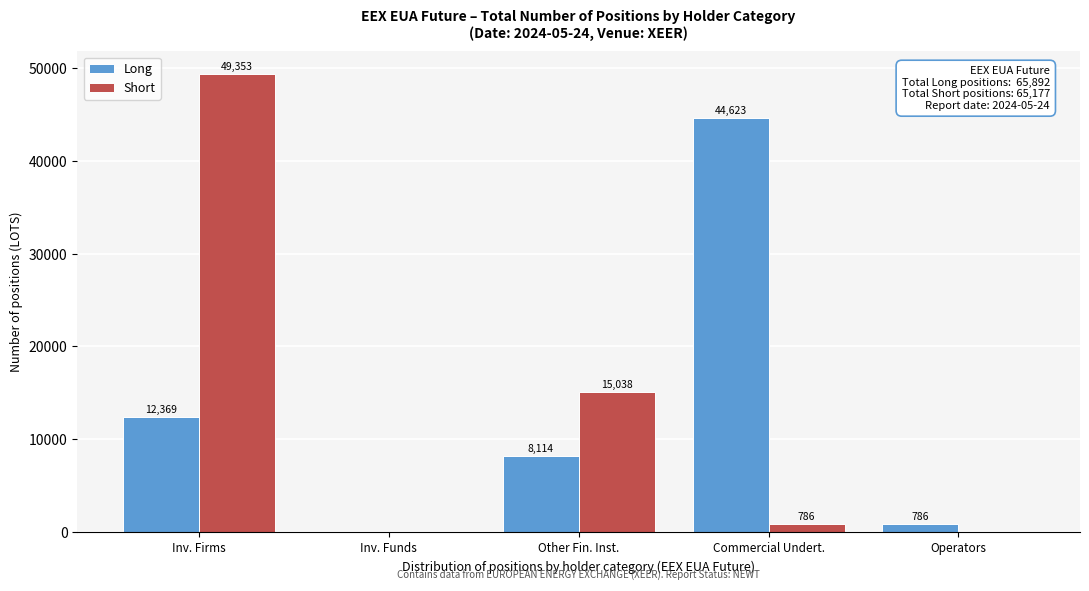

Reading left to right, what are all the values shown in this chart?

Long: Inv. Firms=12369	Inv. Funds=0	Other Fin. Inst.=8114	Commercial Undert.=44623	Operators=786
Short: Inv. Firms=49353	Inv. Funds=0	Other Fin. Inst.=15038	Commercial Undert.=786	Operators=0